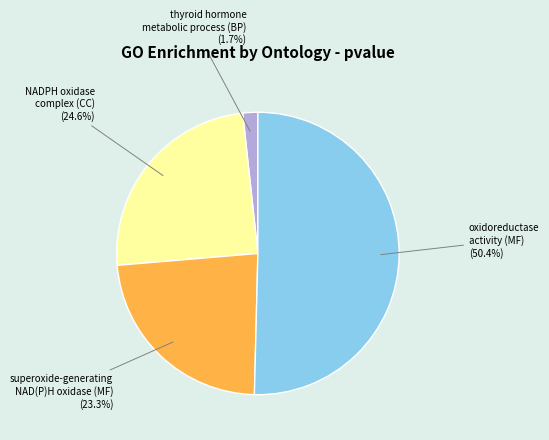

Does any single category account for the majority?

Yes